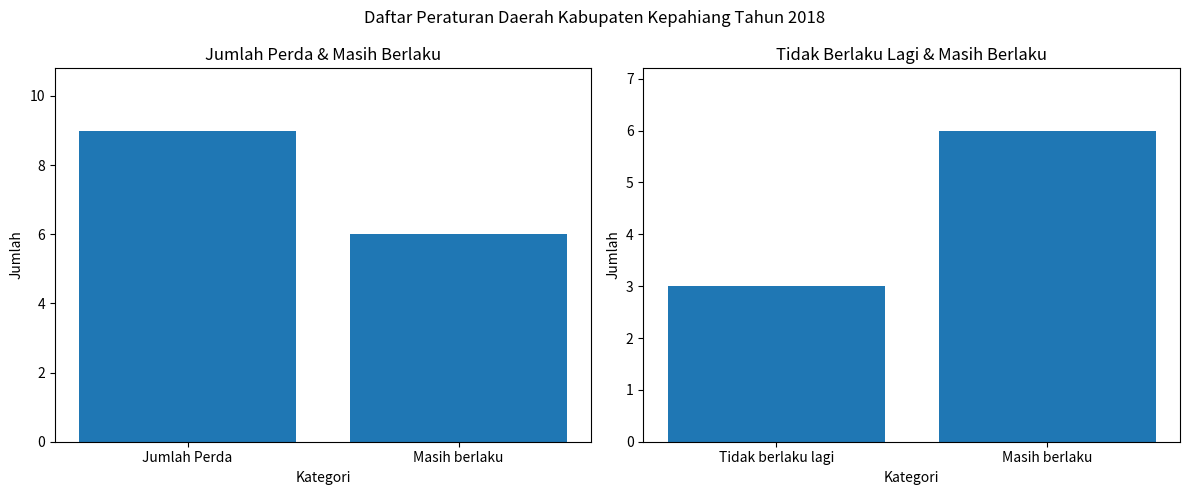

How many bars are there in total?

4